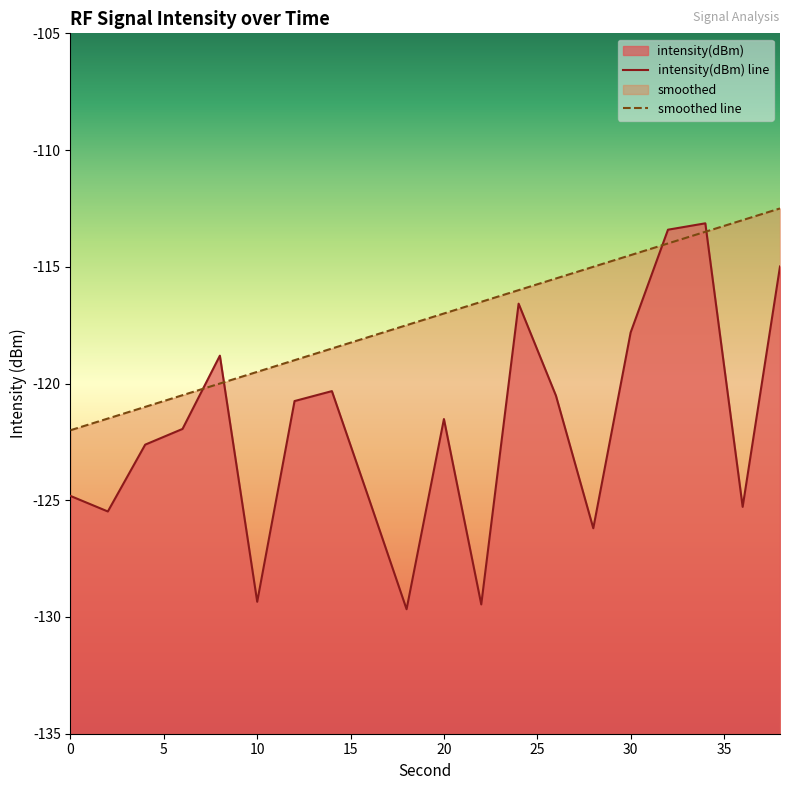

What is the value of the smoothed point at the 9th from the left?

-118.0